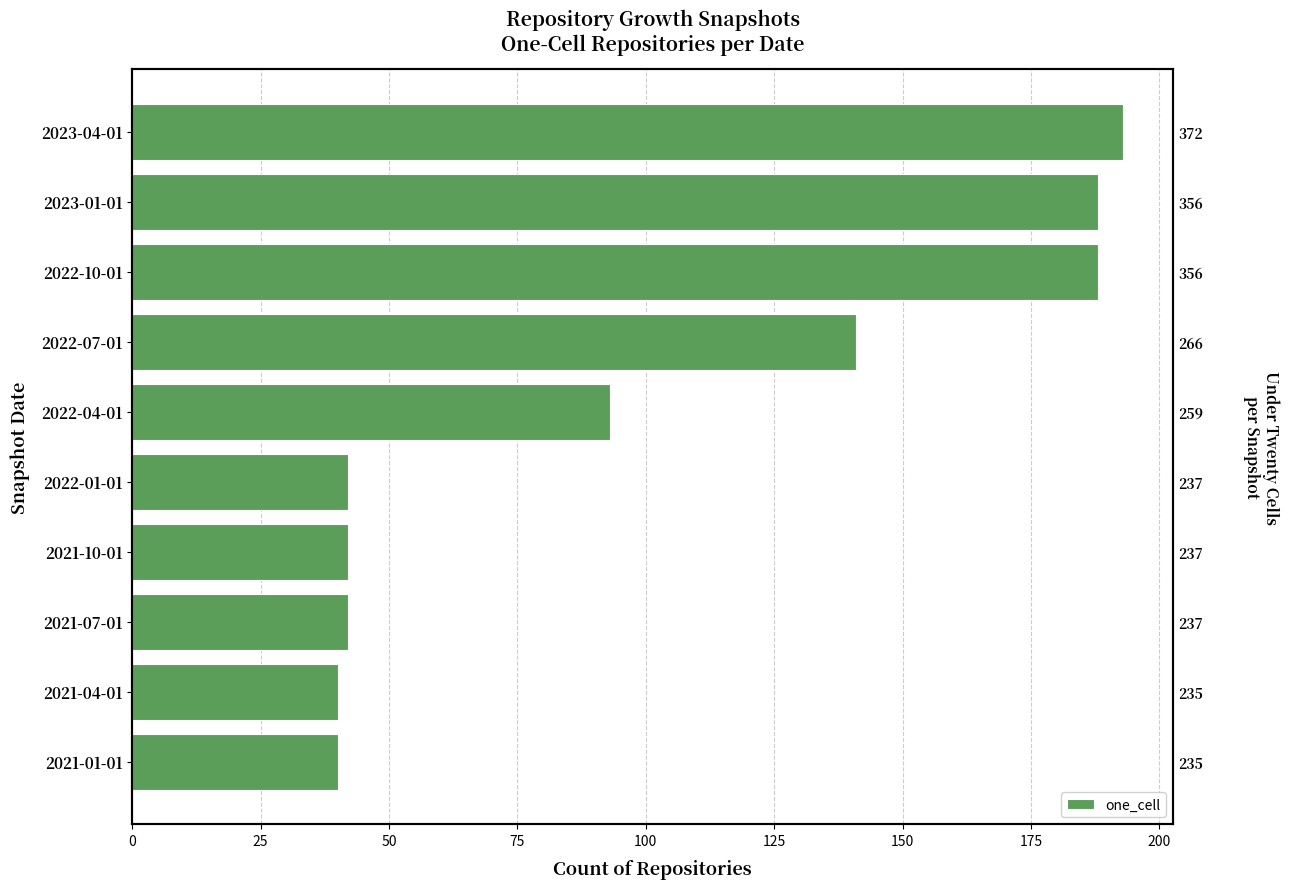

What is the sum of all values?

1009